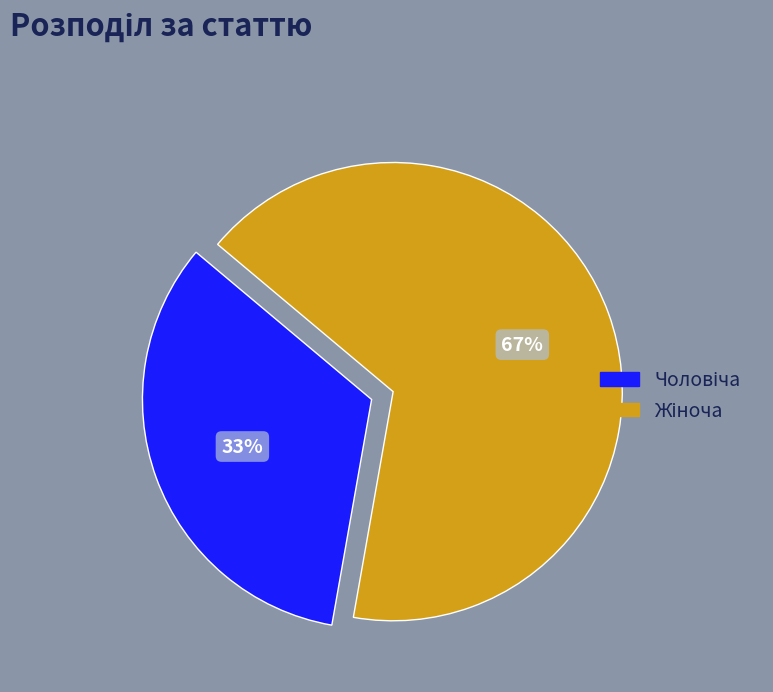

Is there any slice that represents more than half of the pie?

Yes